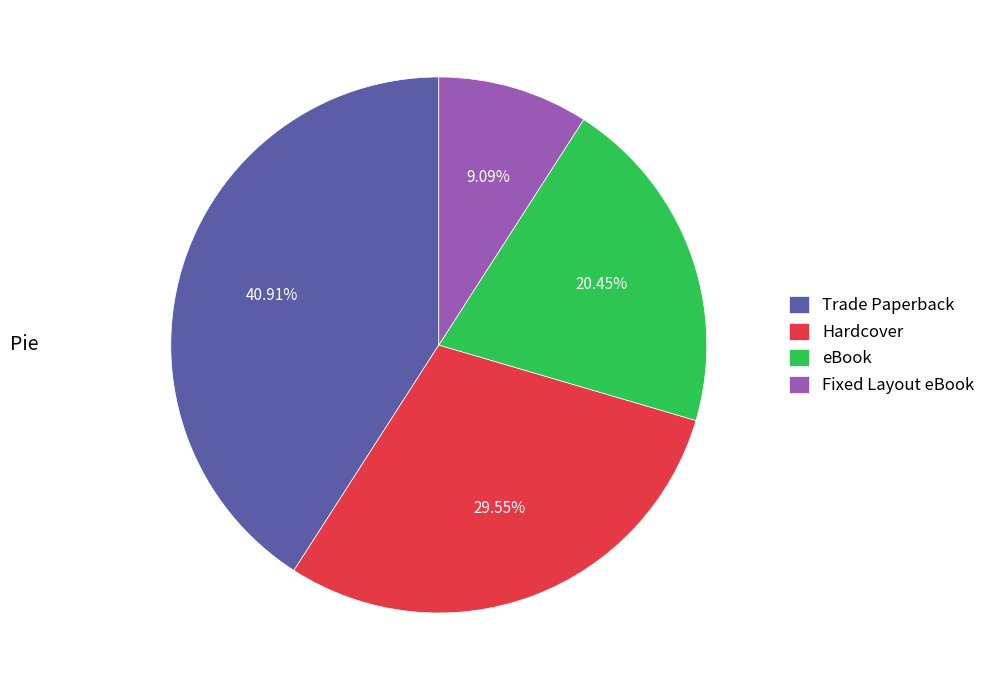

True or false: Fixed Layout eBook accounts for 23% of the total.

False